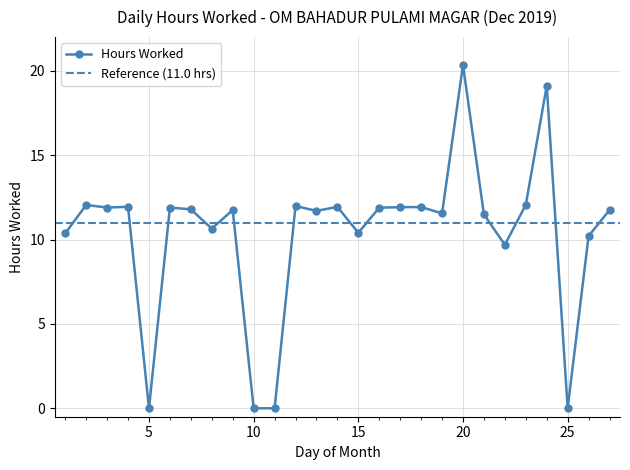

Count the number of categories in the chart.

27